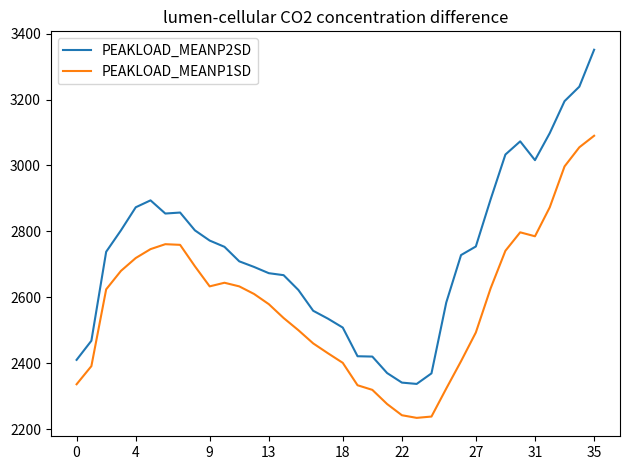

How many lines are shown in the chart?

2